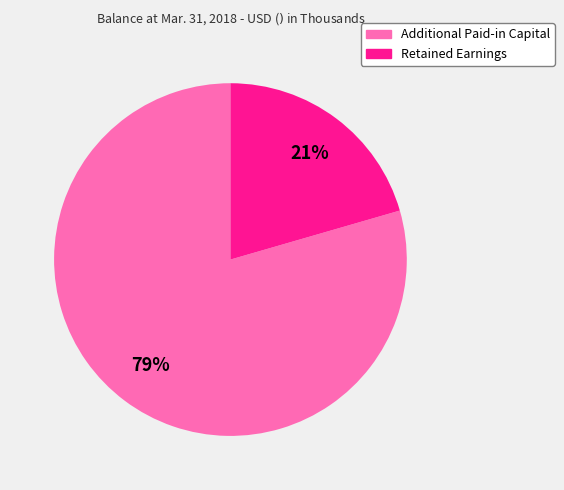

To the nearest percent, what percentage of the pie is Additional Paid-in Capital?

79%